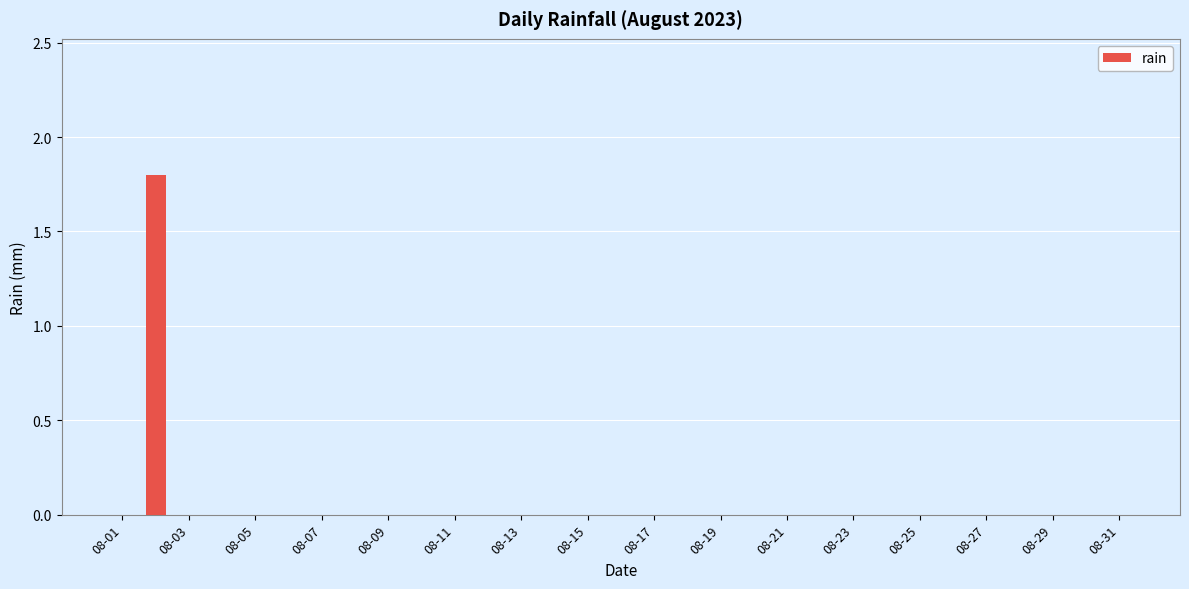

What is the maximum value shown in the chart?

1.8